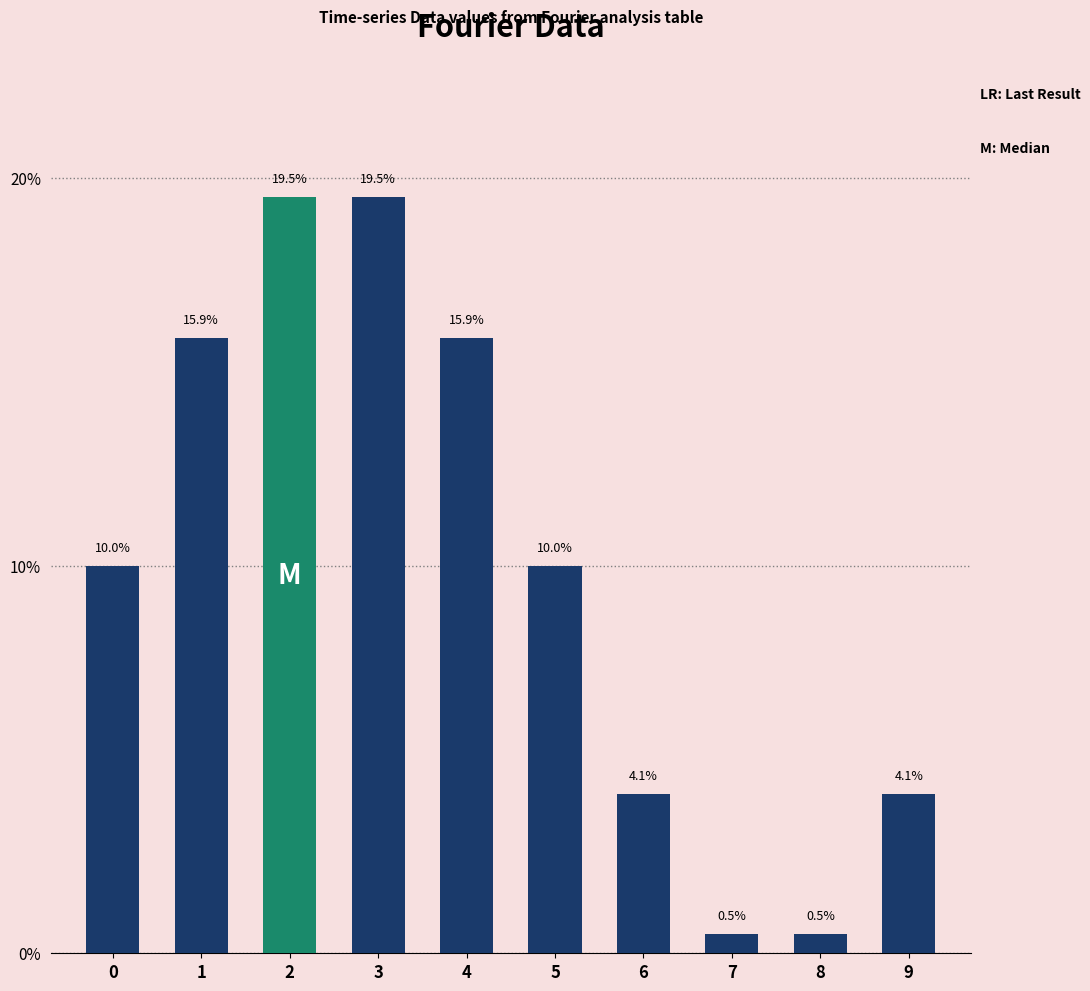

Reading left to right, extract all data points from this chart.

10.0	15.9	19.5	19.5	15.9	10.0	4.1	0.5	0.5	4.1